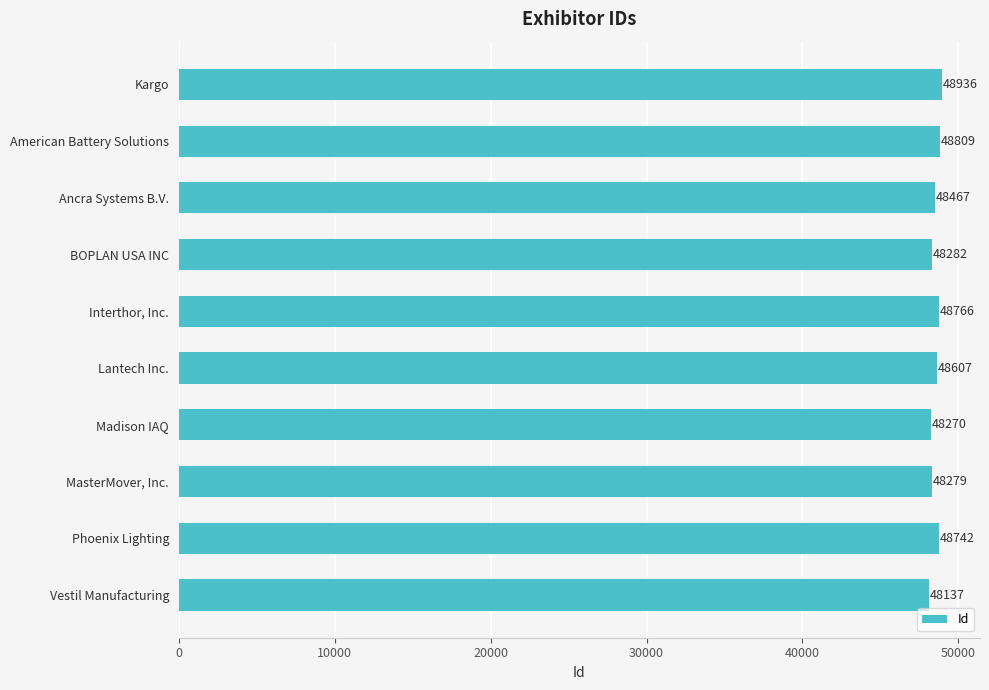

What is the label of the 10th bar from the bottom?

Kargo